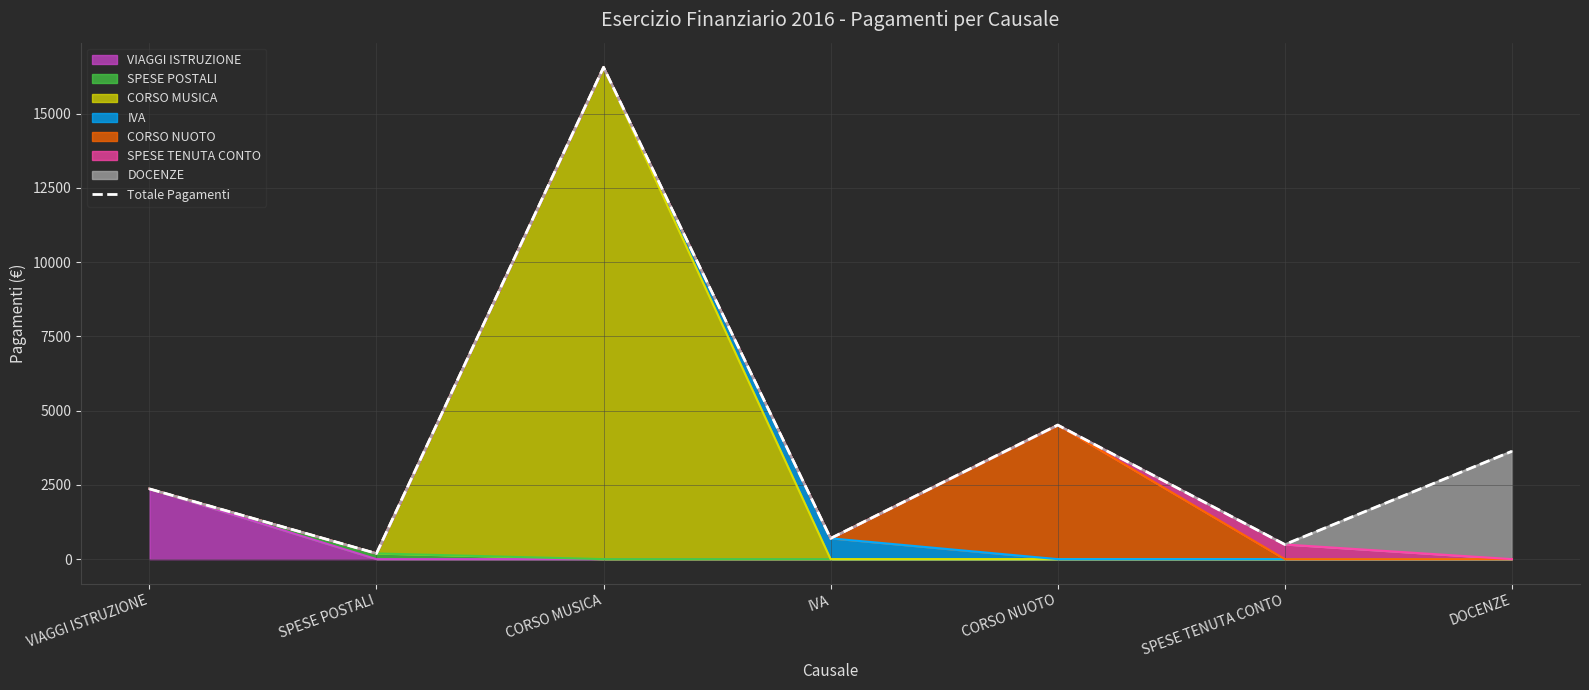

What is the greatest value displayed?

16559.0